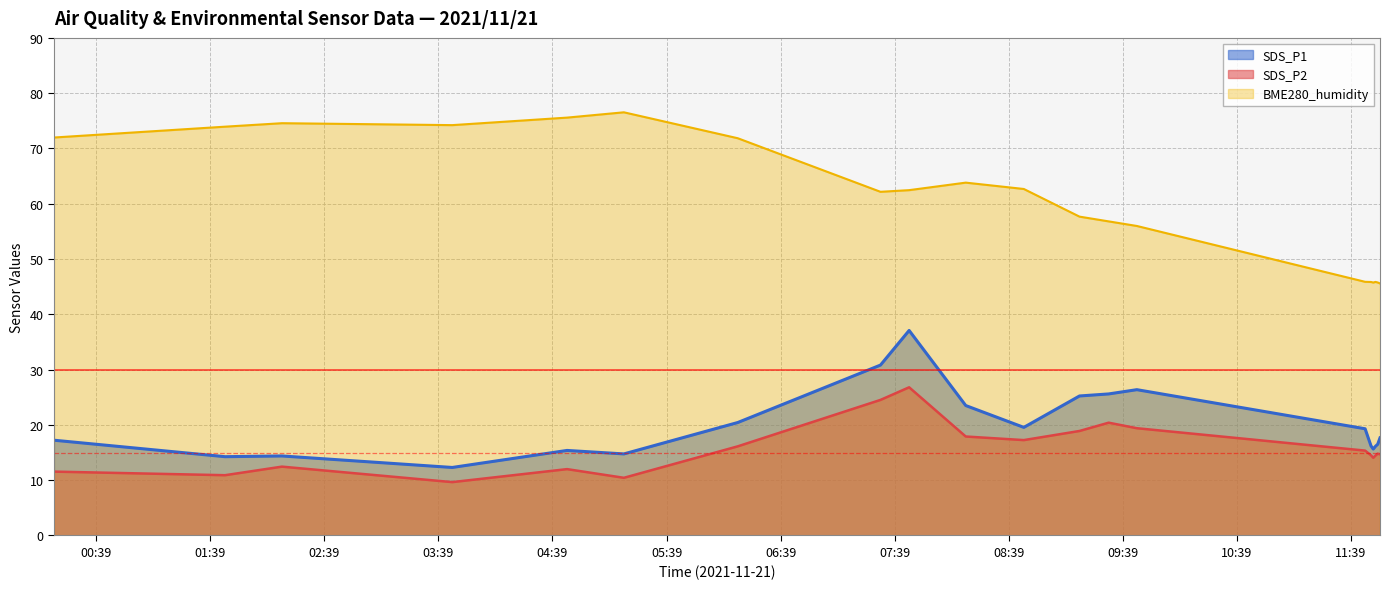

Reading left to right, list all the values displayed in this chart.

SDS_P1: 17.2	14.2	14.4	12.3	15.4	14.8	20.4	30.8	37.1	23.5	19.6	25.2	25.6	26.4	19.3	16.2	15.6	16.1	16.5	17.6
SDS_P2: 11.6	10.9	12.4	9.7	12.0	10.4	16.1	24.5	26.8	17.9	17.2	18.9	20.4	19.4	15.3	14.5	14.1	14.4	14.8	14.7
BME280_humidity: 72.0	73.9	74.6	74.2	75.6	76.5	71.8	62.2	62.5	63.8	62.7	57.7	56.8	56.0	45.9	45.9	45.8	45.9	45.8	45.6